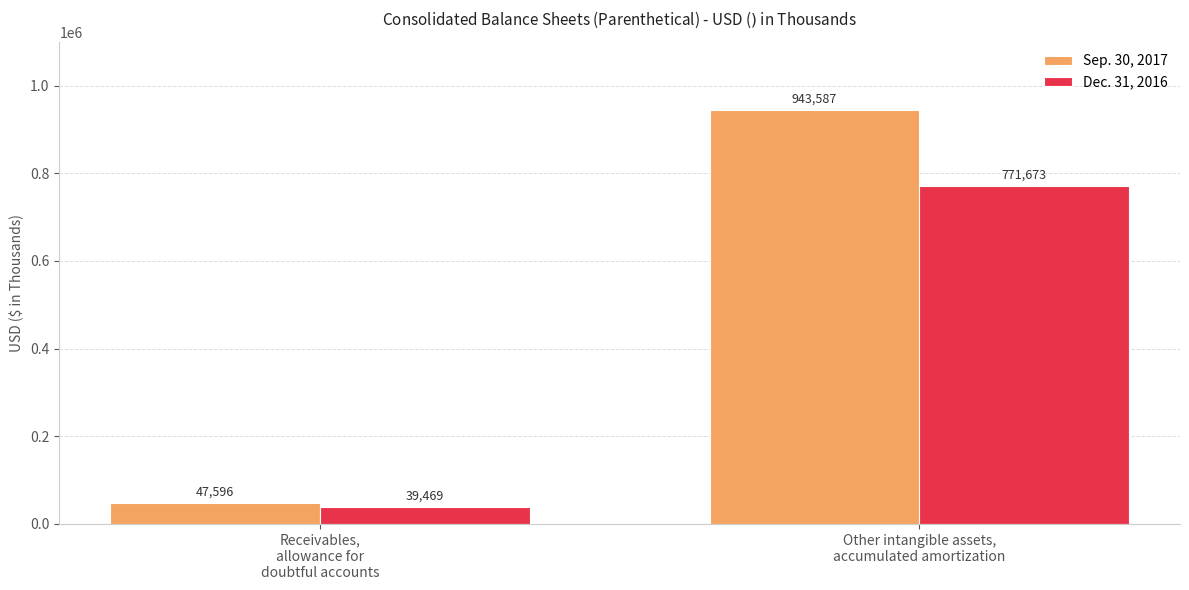

Count the number of categories in the chart.

2